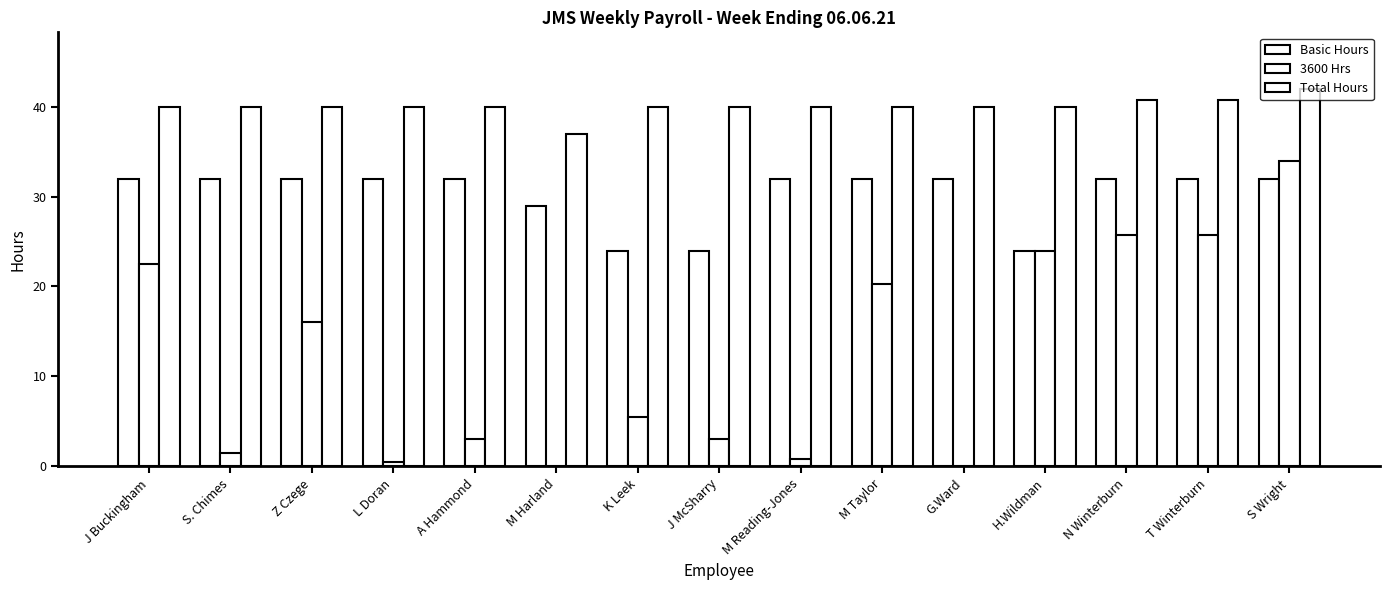

Which series changed the most between J McSharry and G.Ward?

Basic Hours